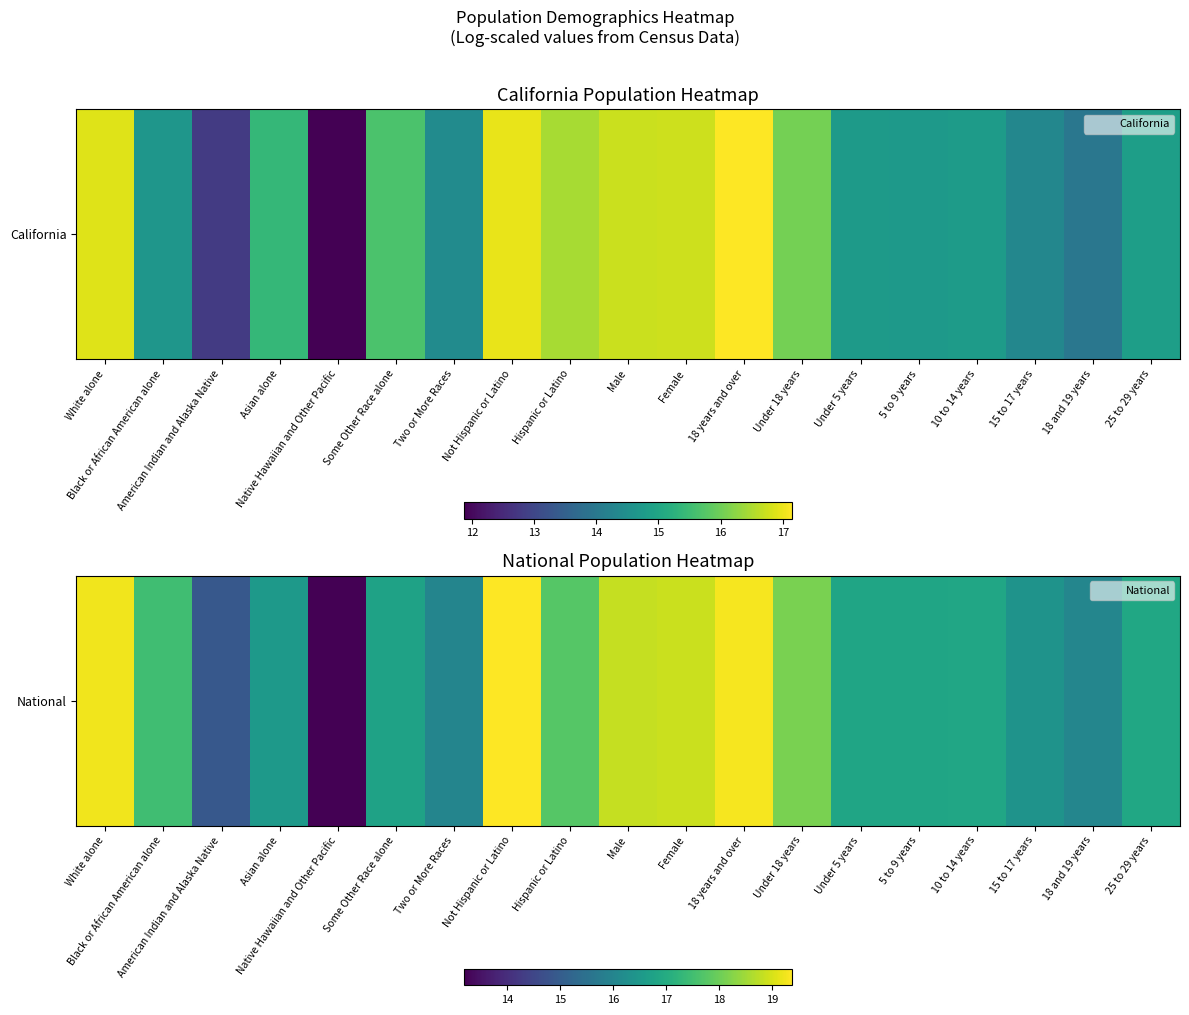

How many categories are shown in the chart?

19